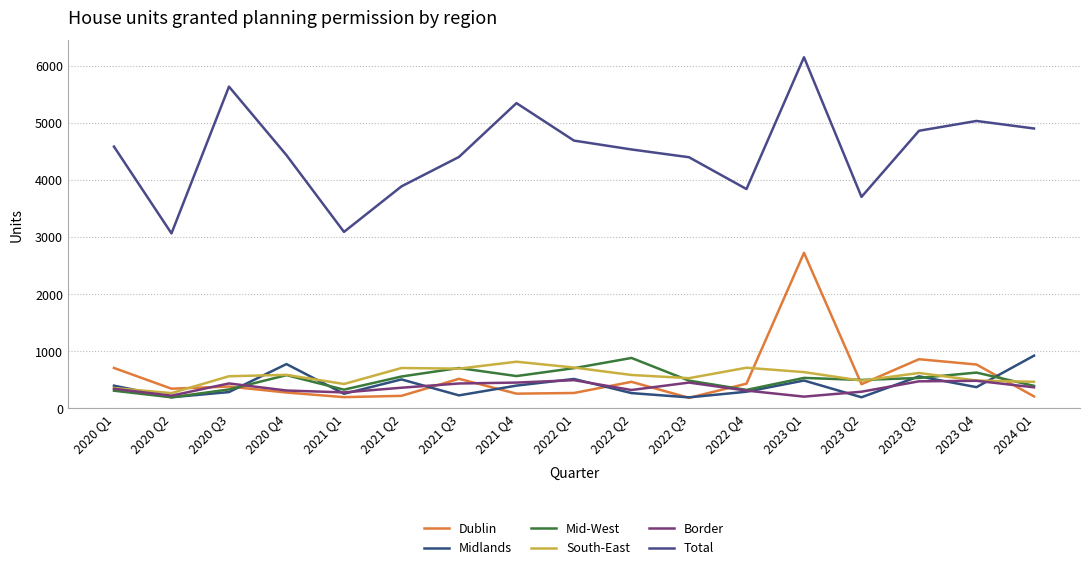

What position from the left is 2020 Q2?

2